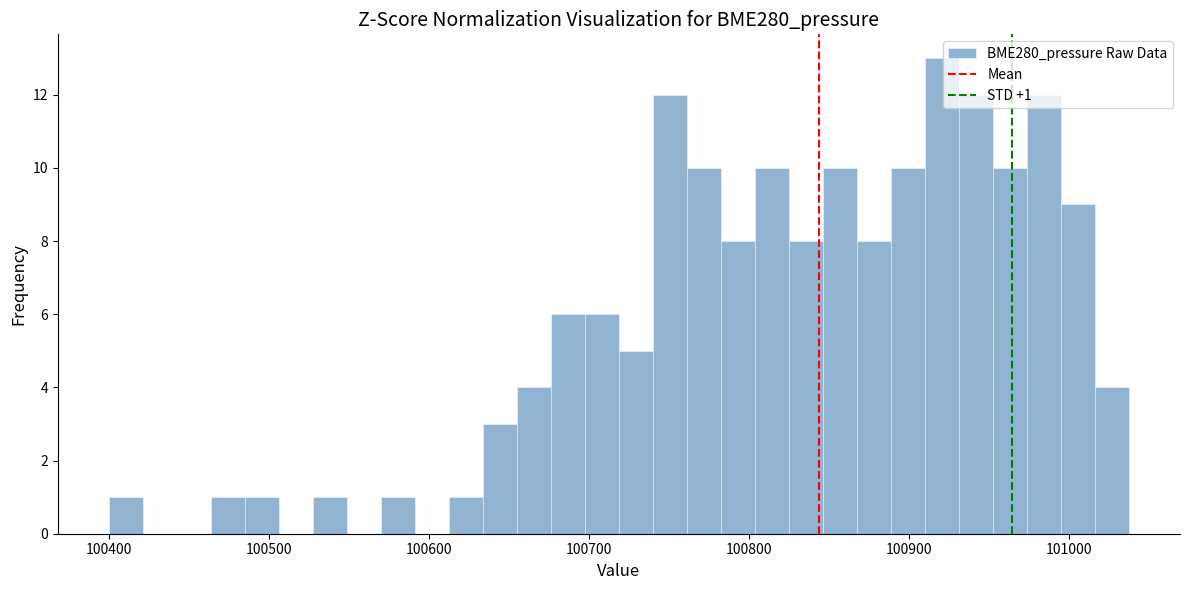

Read against the x-axis, roughly where is the centre of the tallest bar?

100920